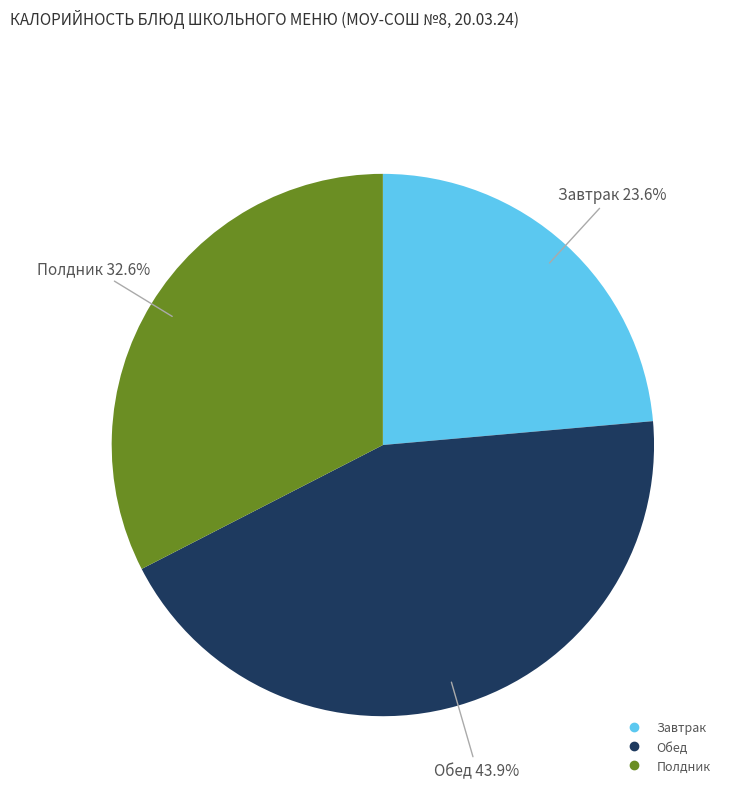

Count the number of slices in the pie.

3